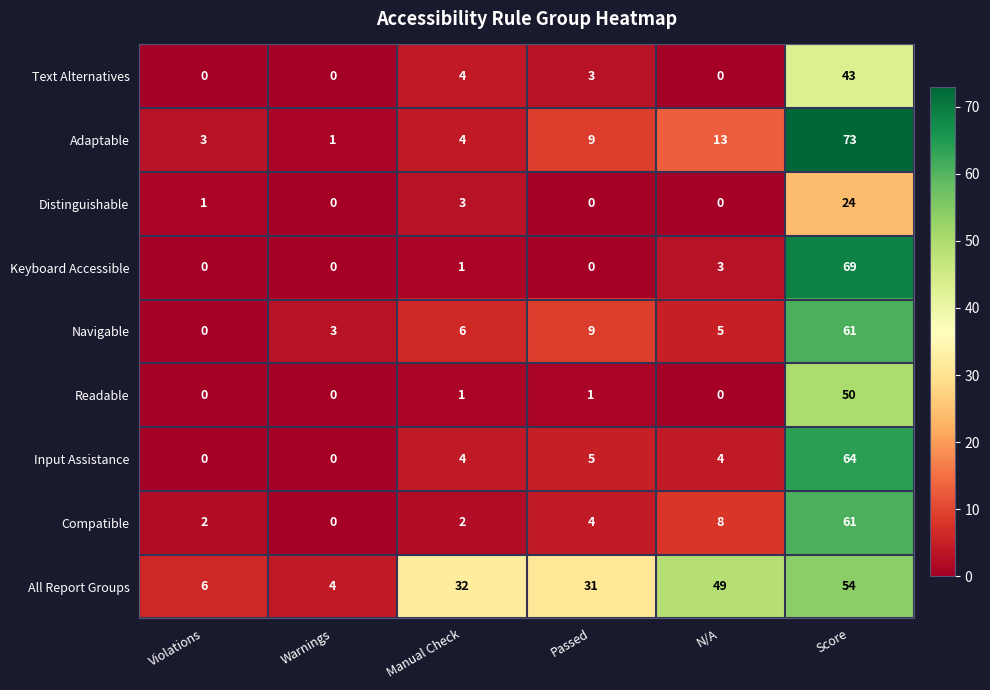

At which category is the sum across all series the highest?

Score